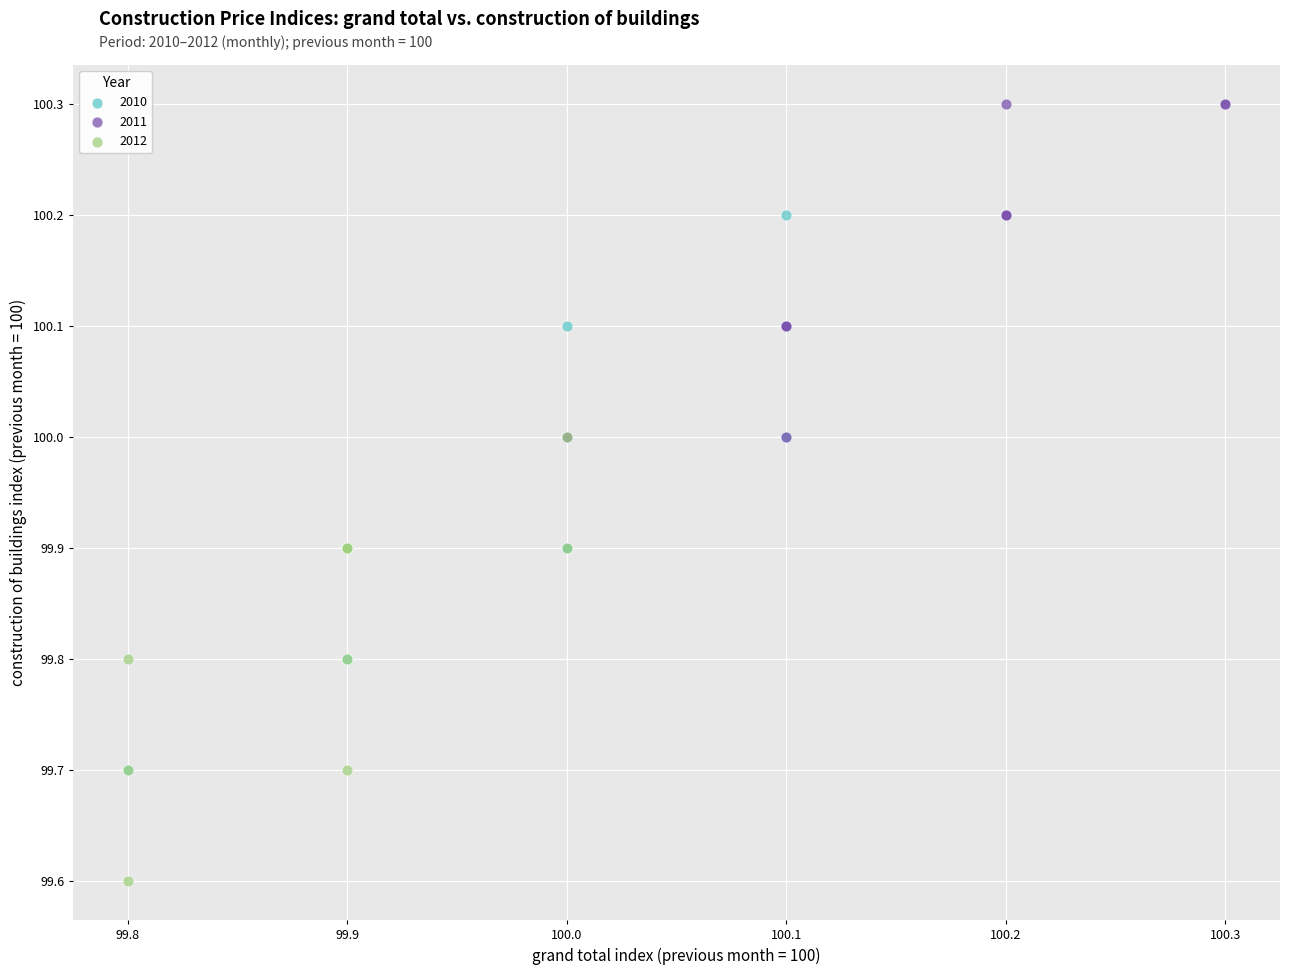

Which series contains the lowest Y value?

2012